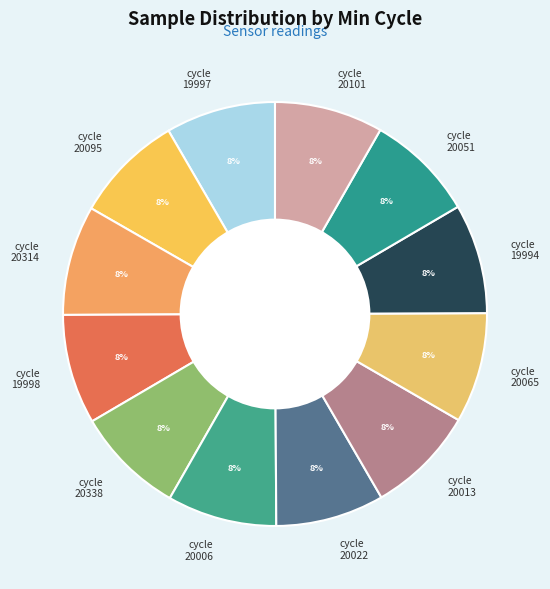

How many segments does this pie chart have?

12